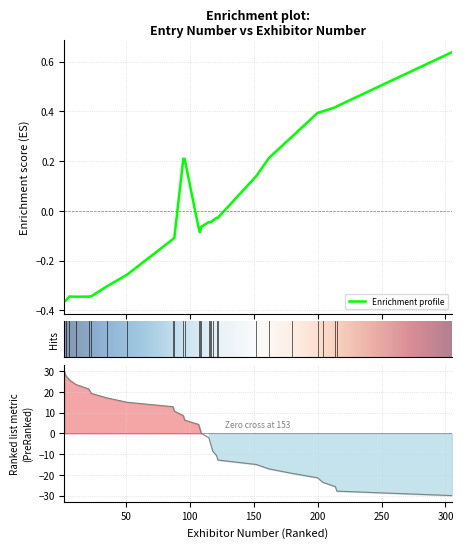

The chart shows a value of 0.4 at 28. True or false?

False